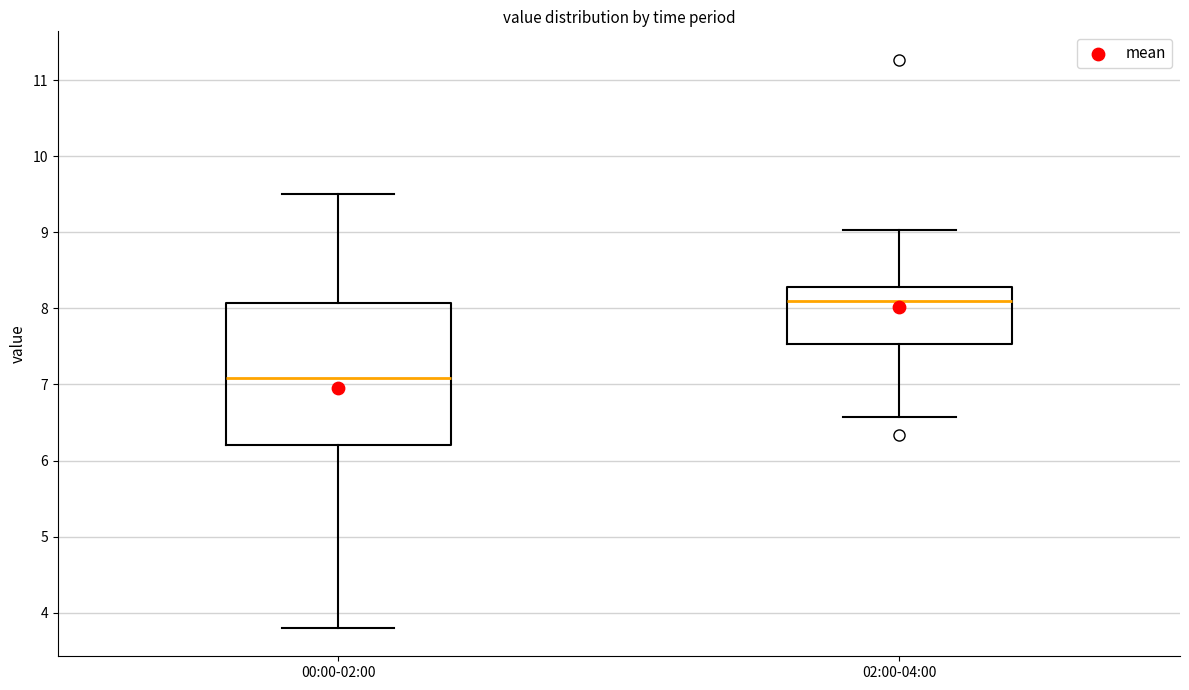

Reading left to right, transcribe this box plot: for each box, give where its median line is, the range the box spans, and where its two whiskers end, as read against the y-axis. The values are not printed on the chart, so give them approximately, as read against the axis.

00:00-02:00: median 7.1, box 6.2 to 8.1, whiskers 3.8 to 9.5
02:00-04:00: median 8.1, box 7.5 to 8.3, whiskers 6.6 to 9.0